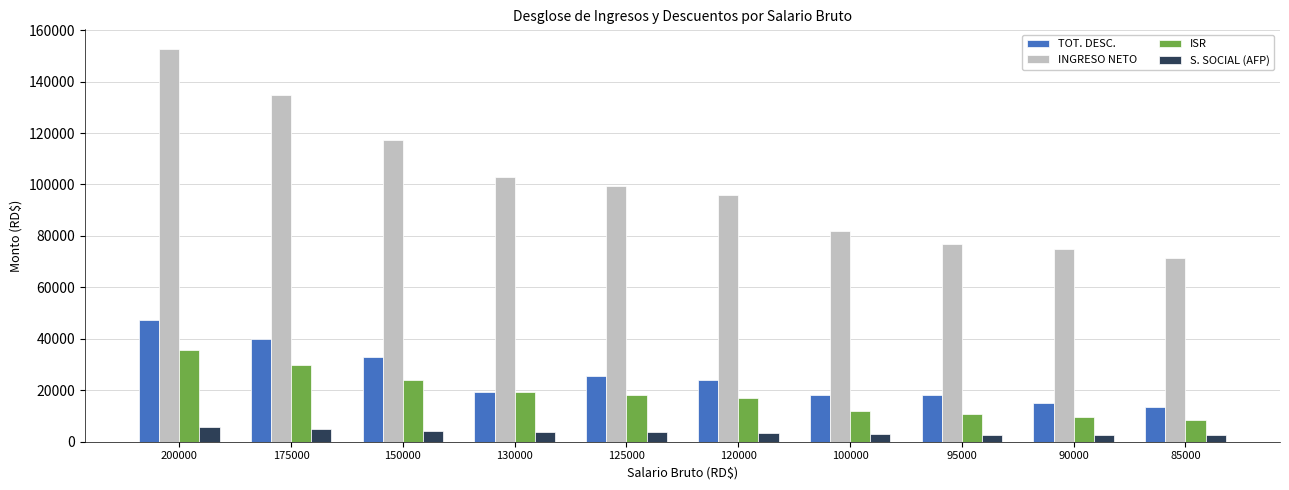

What is the sum of the TOT. DESC. values at 200000 and 125000?

72723.9